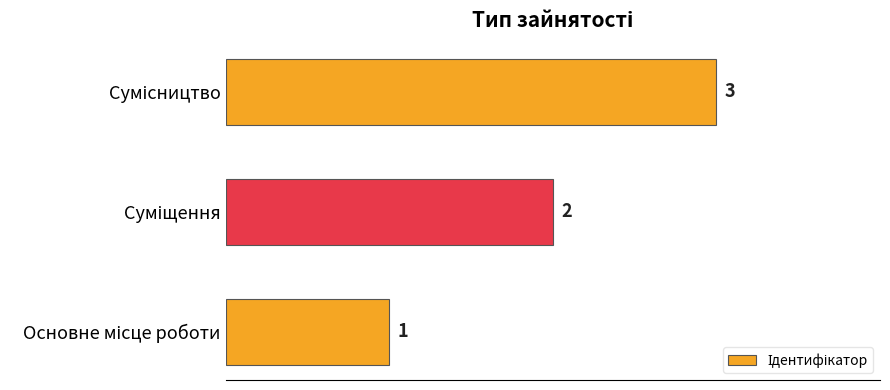

What is the maximum value shown in the chart?

3